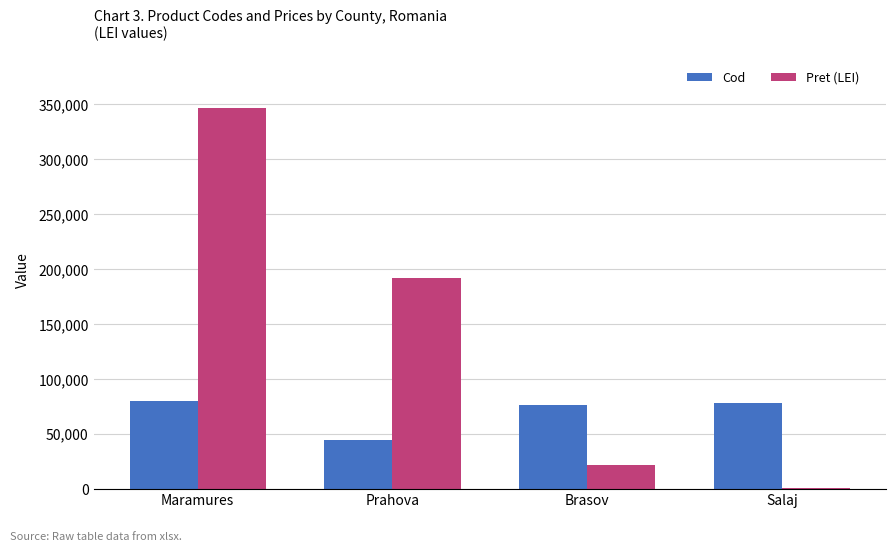

Which category has the highest value across all series?

Maramures